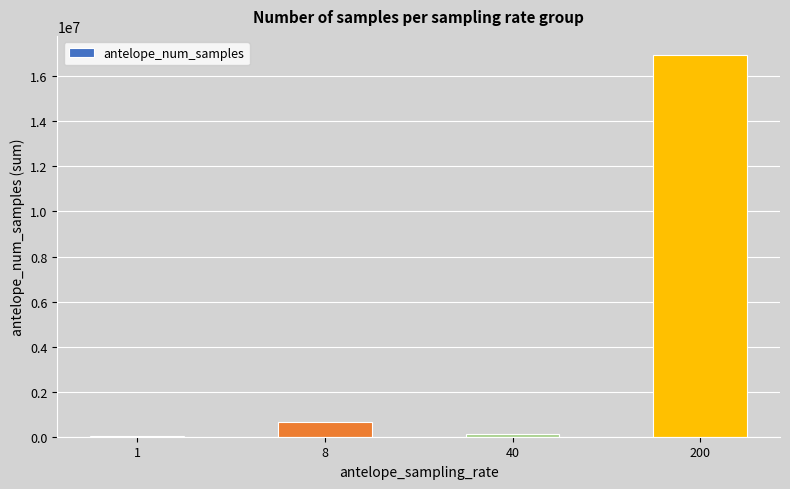

Which has a higher value, 8 or 40?

8